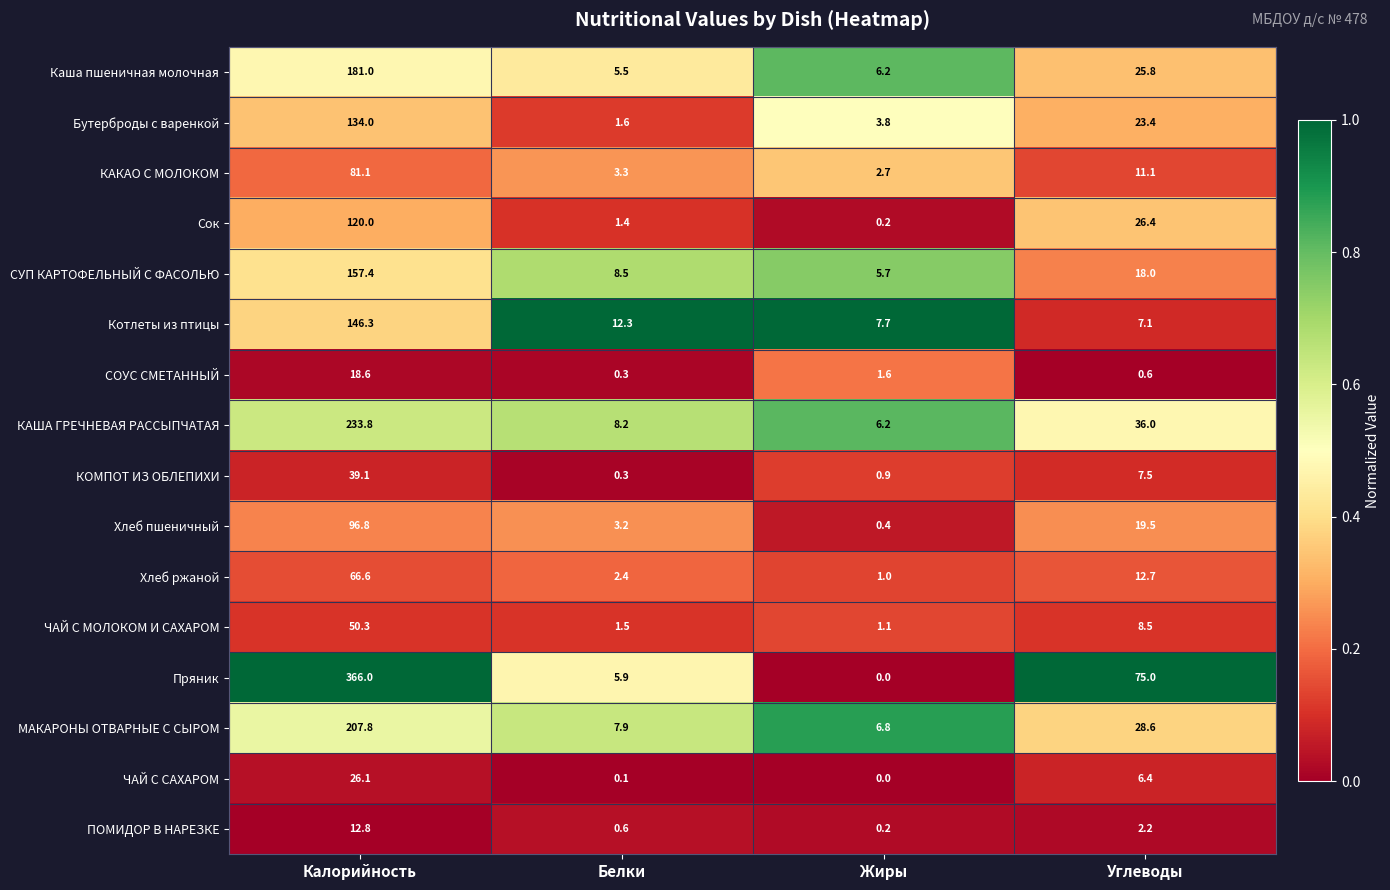

Is the value of Хлеб ржаной at Калорийность greater than the value of Хлеб пшеничный at Жиры?

Yes